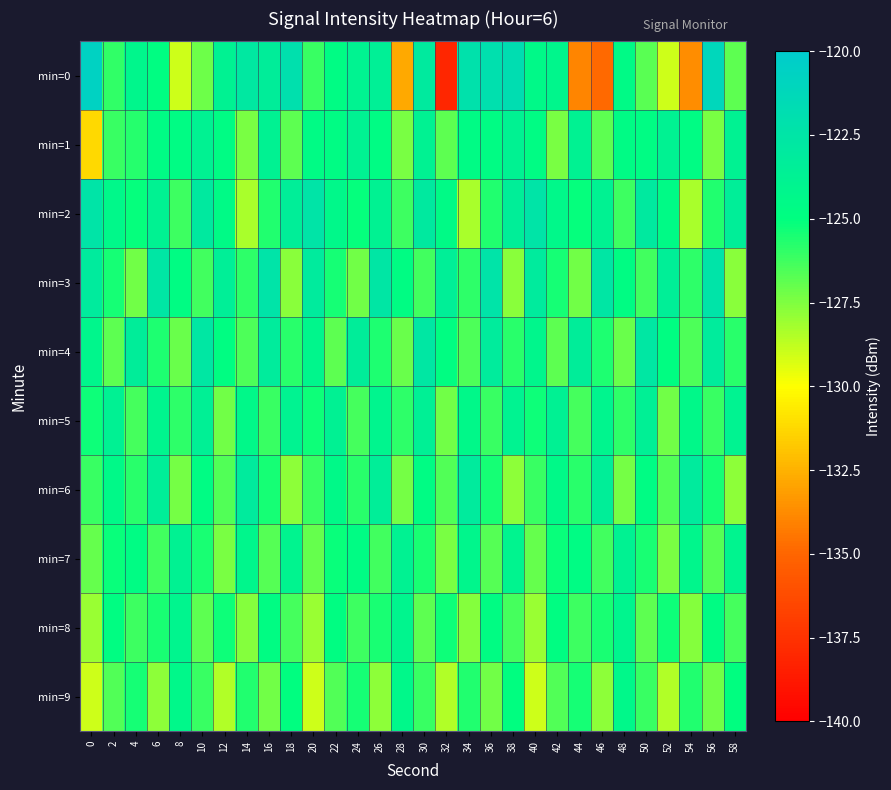

Reading left to right, list all the values displayed in this chart.

min=0: 0=-120.7	2=-126.0	4=-124.2	6=-124.9	8=-129.0	10=-127.2	12=-123.8	14=-122.8	16=-123.3	18=-122.1	20=-126.1	22=-124.7	24=-123.9	26=-123.6	28=-132.8	30=-123.0	32=-138.1	34=-122.1	36=-122.0	38=-121.8	40=-124.5	42=-124.2	44=-134.0	46=-134.9	48=-124.6	50=-126.7	52=-129.0	54=-133.7	56=-121.1	58=-126.8
min=1: 0=-131.2	2=-126.1	4=-125.7	6=-124.7	8=-124.7	10=-123.8	12=-124.7	14=-127.3	16=-123.8	18=-126.8	20=-124.7	22=-124.7	24=-123.8	26=-124.7	28=-127.3	30=-123.8	32=-126.8	34=-124.7	36=-124.7	38=-123.8	40=-124.7	42=-127.3	44=-123.8	46=-126.8	48=-124.7	50=-124.7	52=-123.8	54=-124.7	56=-127.3	58=-123.8
min=2: 0=-122.5	2=-124.3	4=-125.1	6=-123.8	8=-126.2	10=-122.9	12=-124.6	14=-128.3	16=-125.7	18=-123.4	20=-122.5	22=-124.3	24=-125.1	26=-123.8	28=-126.2	30=-122.9	32=-124.6	34=-128.3	36=-125.7	38=-123.4	40=-122.5	42=-124.3	44=-125.1	46=-123.8	48=-126.2	50=-122.9	52=-124.6	54=-128.3	56=-125.7	58=-123.4
min=3: 0=-123.1	2=-125.4	4=-127.2	6=-122.6	8=-124.8	10=-126.3	12=-123.5	14=-125.9	16=-122.4	18=-127.7	20=-123.1	22=-125.4	24=-127.2	26=-122.6	28=-124.8	30=-126.3	32=-123.5	34=-125.9	36=-122.4	38=-127.7	40=-123.1	42=-125.4	44=-127.2	46=-122.6	48=-124.8	50=-126.3	52=-123.5	54=-125.9	56=-122.4	58=-127.7
min=4: 0=-124.2	2=-126.8	4=-123.3	6=-125.6	8=-127.1	10=-122.7	12=-124.9	14=-126.5	16=-123.2	18=-125.8	20=-124.2	22=-126.8	24=-123.3	26=-125.6	28=-127.1	30=-122.7	32=-124.9	34=-126.5	36=-123.2	38=-125.8	40=-124.2	42=-126.8	44=-123.3	46=-125.6	48=-127.1	50=-122.7	52=-124.9	54=-126.5	56=-123.2	58=-125.8
min=5: 0=-125.3	2=-123.7	4=-126.4	6=-124.1	8=-125.9	10=-123.6	12=-127.2	14=-124.4	16=-126.1	18=-123.9	20=-125.3	22=-123.7	24=-126.4	26=-124.1	28=-125.9	30=-123.6	32=-127.2	34=-124.4	36=-126.1	38=-123.9	40=-125.3	42=-123.7	44=-126.4	46=-124.1	48=-125.9	50=-123.6	52=-127.2	54=-124.4	56=-126.1	58=-123.9
min=6: 0=-126.1	2=-124.5	4=-125.8	6=-123.4	8=-127.3	10=-124.7	12=-126.6	14=-123.1	16=-125.4	18=-127.8	20=-126.1	22=-124.5	24=-125.8	26=-123.4	28=-127.3	30=-124.7	32=-126.6	34=-123.1	36=-125.4	38=-127.8	40=-126.1	42=-124.5	44=-125.8	46=-123.4	48=-127.3	50=-124.7	52=-126.6	54=-123.1	56=-125.4	58=-127.8
min=7: 0=-127.0	2=-125.2	4=-124.7	6=-126.3	8=-123.8	10=-125.5	12=-127.4	14=-124.2	16=-126.7	18=-124.0	20=-127.0	22=-125.2	24=-124.7	26=-126.3	28=-123.8	30=-125.5	32=-127.4	34=-124.2	36=-126.7	38=-124.0	40=-127.0	42=-125.2	44=-124.7	46=-126.3	48=-123.8	50=-125.5	52=-127.4	54=-124.2	56=-126.7	58=-124.0
min=8: 0=-128.0	2=-124.9	4=-126.2	6=-125.5	8=-124.1	10=-126.8	12=-125.3	14=-127.6	16=-124.8	18=-126.4	20=-128.0	22=-124.9	24=-126.2	26=-125.5	28=-124.1	30=-126.8	32=-125.3	34=-127.6	36=-124.8	38=-126.4	40=-128.0	42=-124.9	44=-126.2	46=-125.5	48=-124.1	50=-126.8	52=-125.3	54=-127.6	56=-124.8	58=-126.4
min=9: 0=-129.0	2=-126.6	4=-125.4	6=-127.8	8=-124.3	10=-126.1	12=-128.5	14=-125.7	16=-127.2	18=-125.0	20=-129.0	22=-126.6	24=-125.4	26=-127.8	28=-124.3	30=-126.1	32=-128.5	34=-125.7	36=-127.2	38=-125.0	40=-129.0	42=-126.6	44=-125.4	46=-127.8	48=-124.3	50=-126.1	52=-128.5	54=-125.7	56=-127.2	58=-125.0